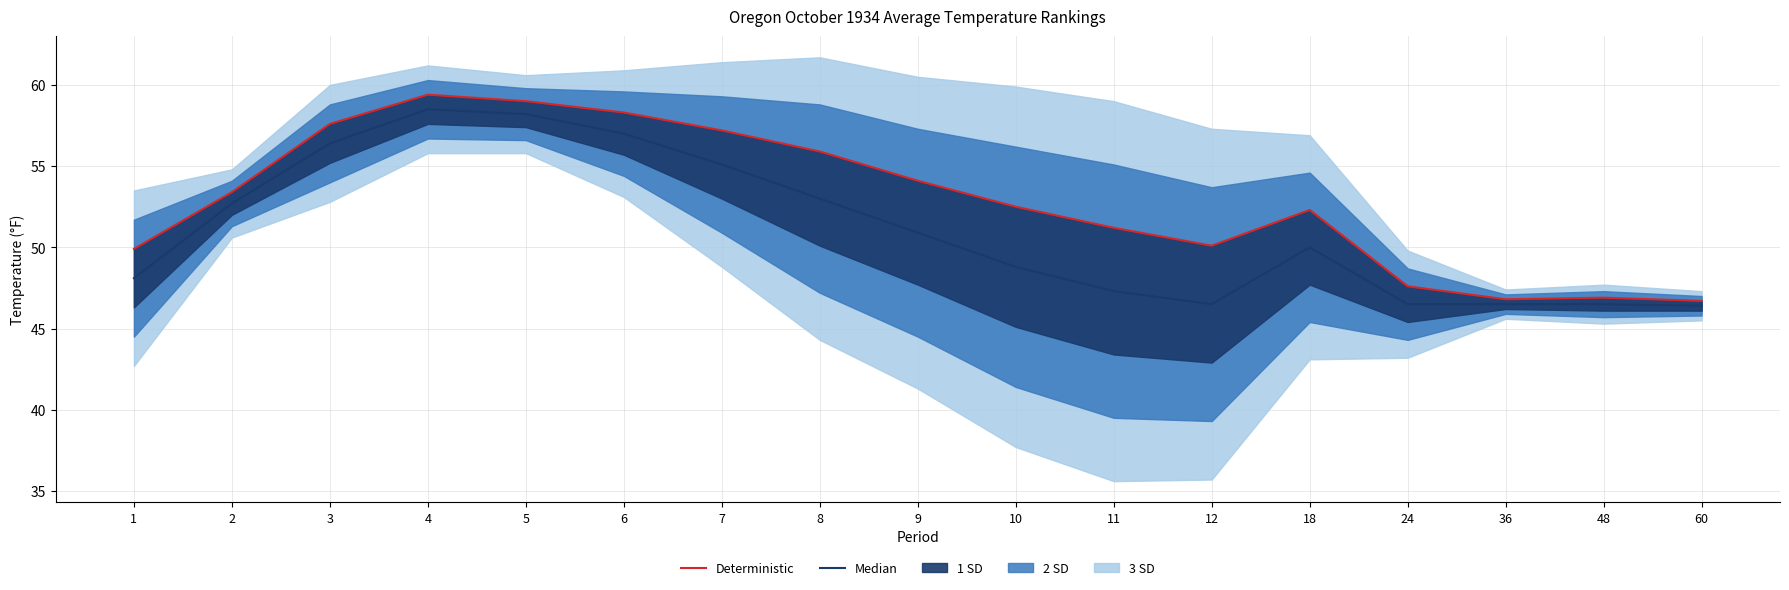

True or false: Median and Deterministic cross at least once.

False